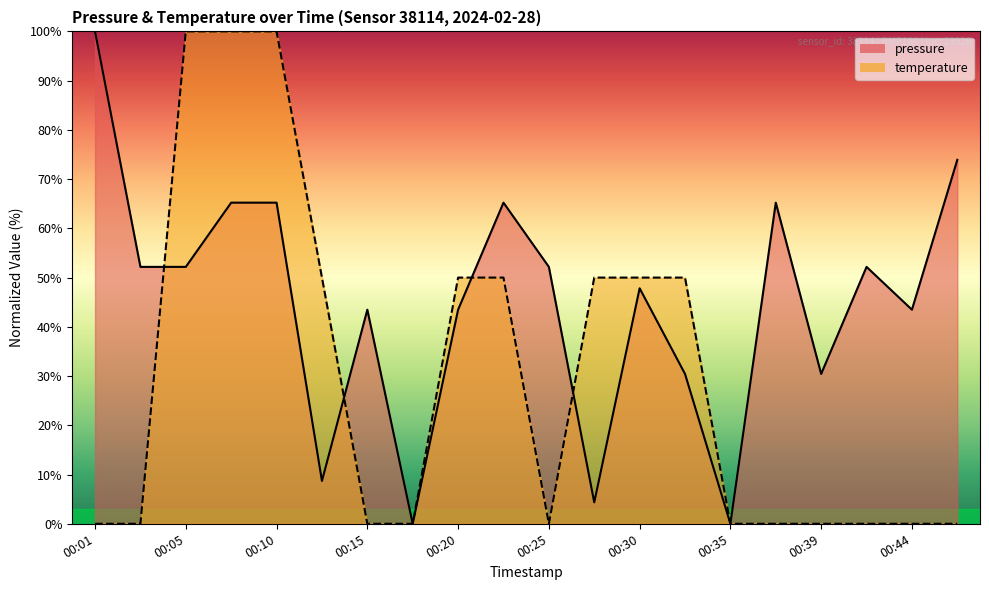

Rank the categories by temperature value from highest to lowest.

00:05, 00:08, 00:10, 00:13, 00:20, 00:22, 00:27, 00:30, 00:32, 00:01, 00:03, 00:15, 00:18, 00:25, 00:35, 00:37, 00:39, 00:42, 00:44, 00:47